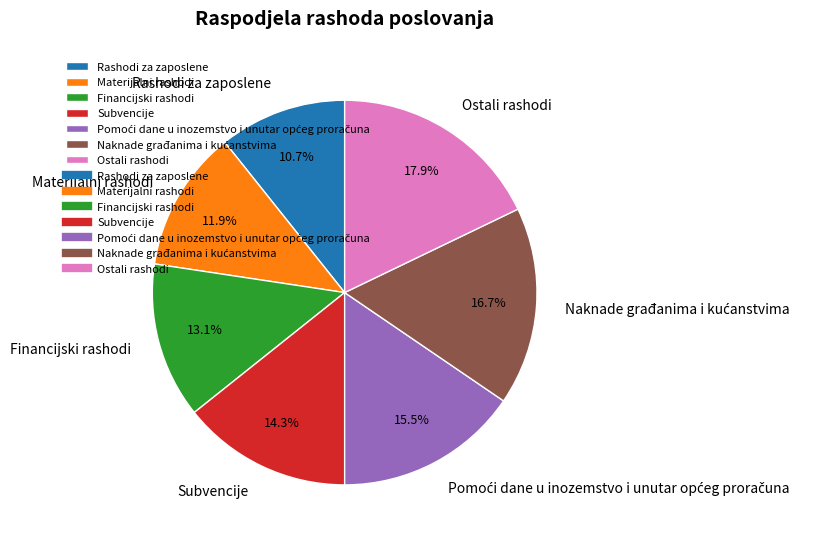

True or false: Financijski rashodi accounts for 7% of the total.

False